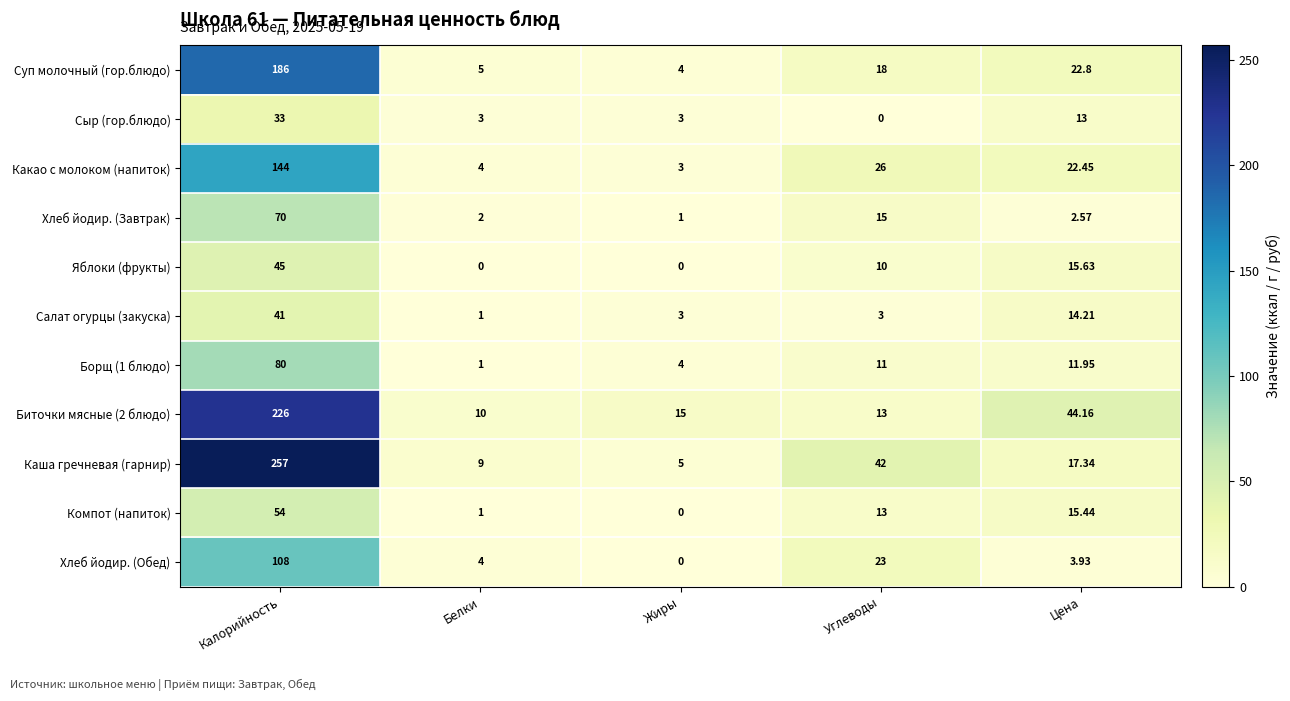

At which label does Сыр (гор.блюдо) reach its minimum?

Углеводы